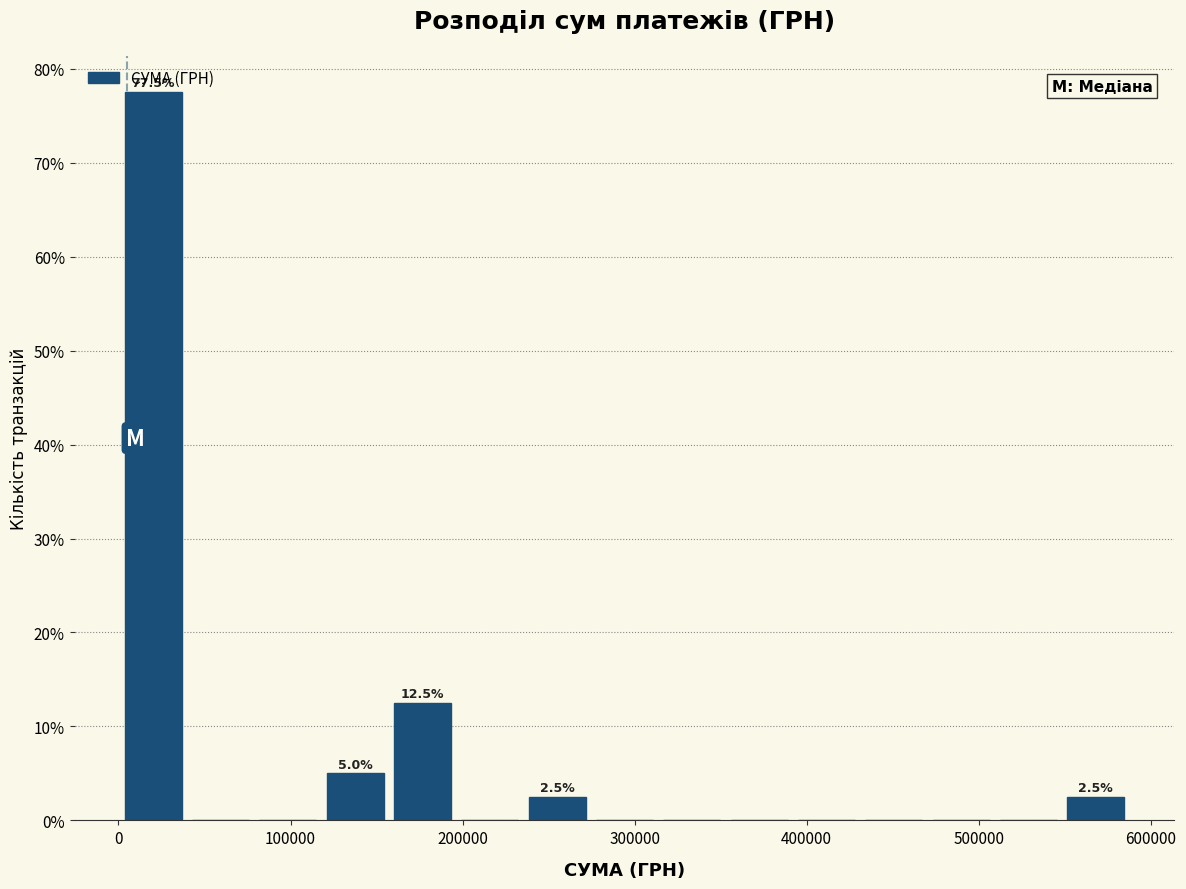

Read against the x-axis, roughly where is the centre of the tallest bar?

20000